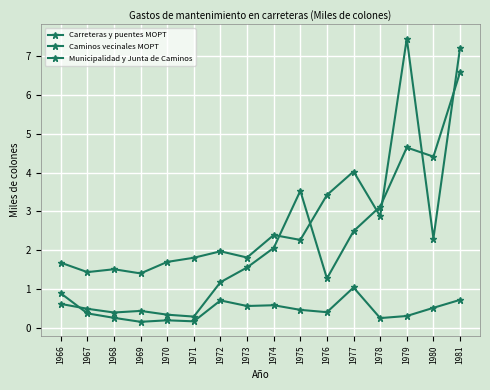

What is the value of the Municipalidad y Junta de Caminos point at the 15th from the left?

0.5